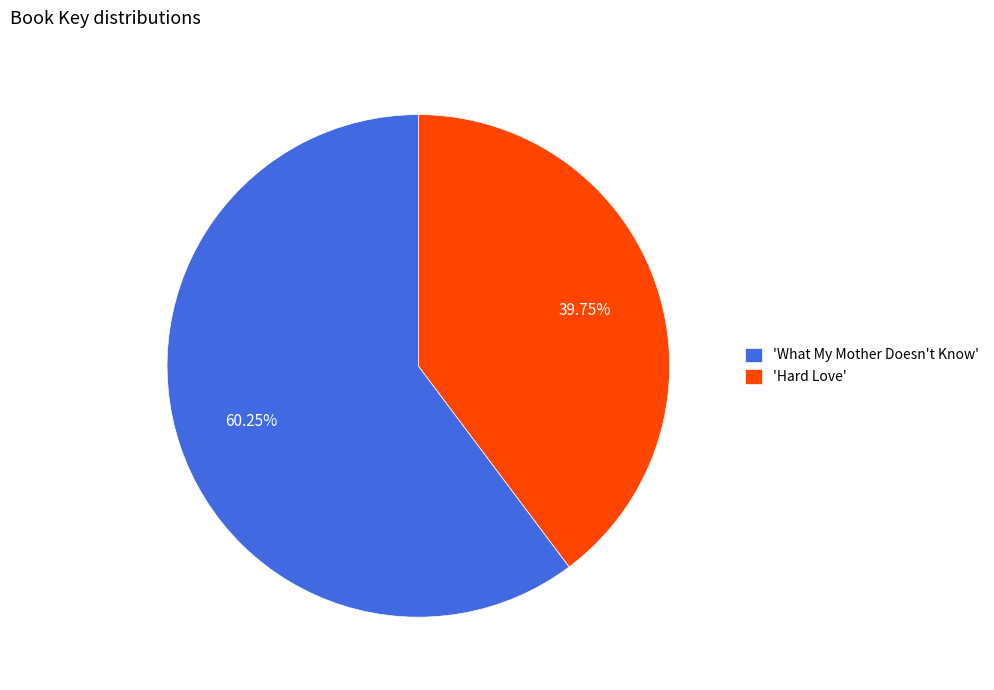

Is the sum of 'What My Mother Doesn't Know' and 'Hard Love' greater than half?

Yes